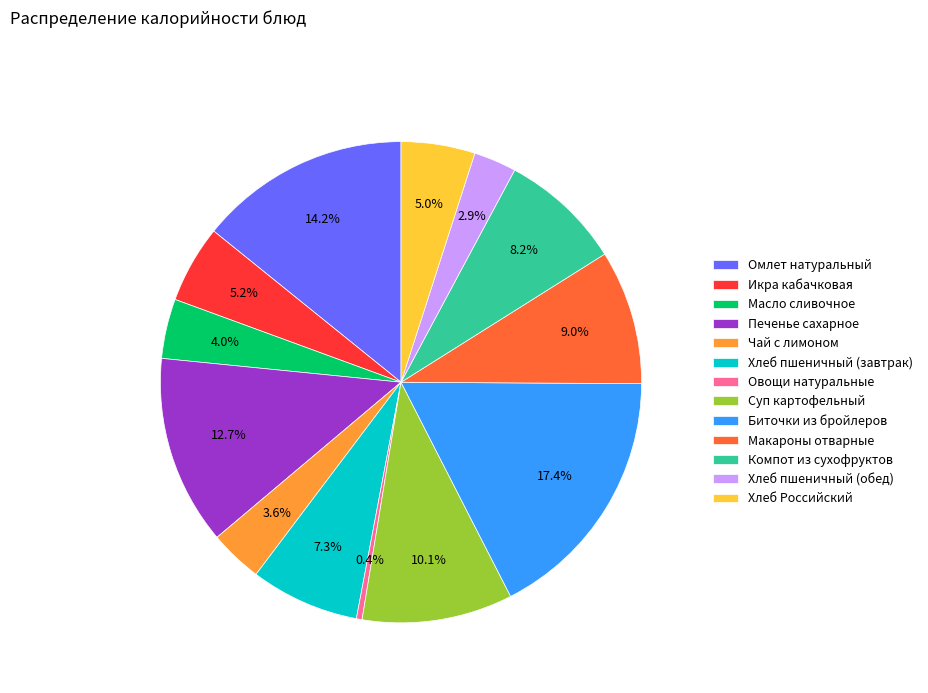

Is there a majority slice in this chart?

No